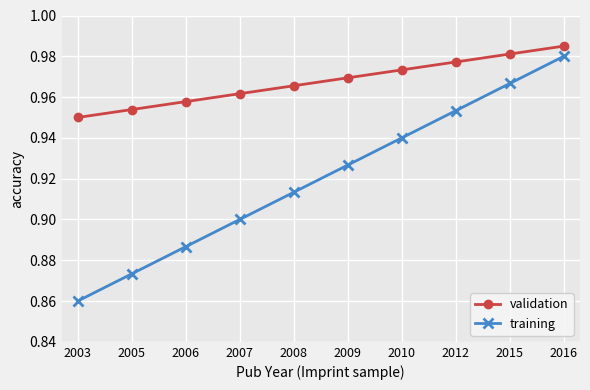

How many lines are shown in the chart?

2